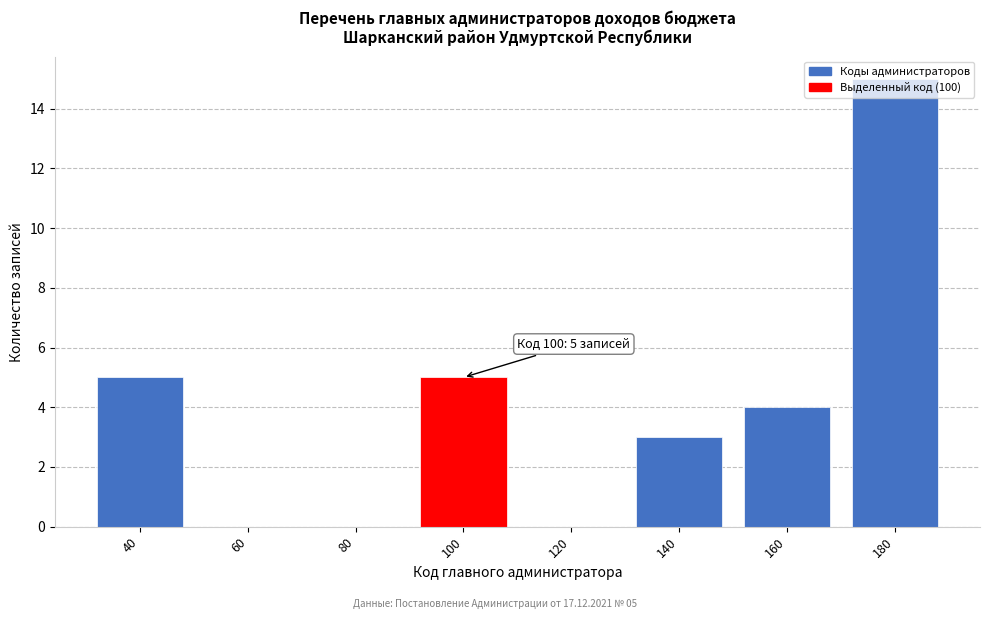

What value does the data have at 180?

15